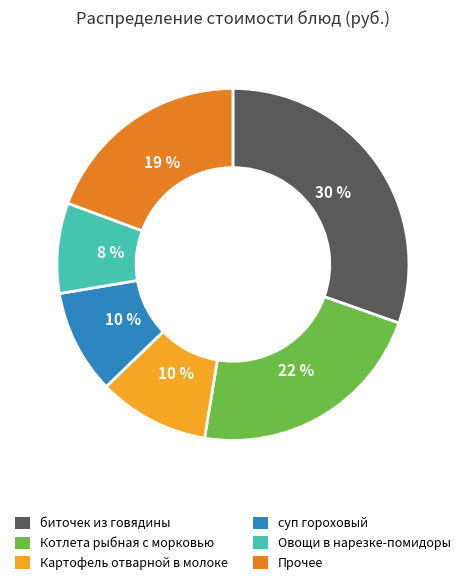

Approximately how many times larger is the value at Прочее compared to Котлета рыбная с морковью?

0.9